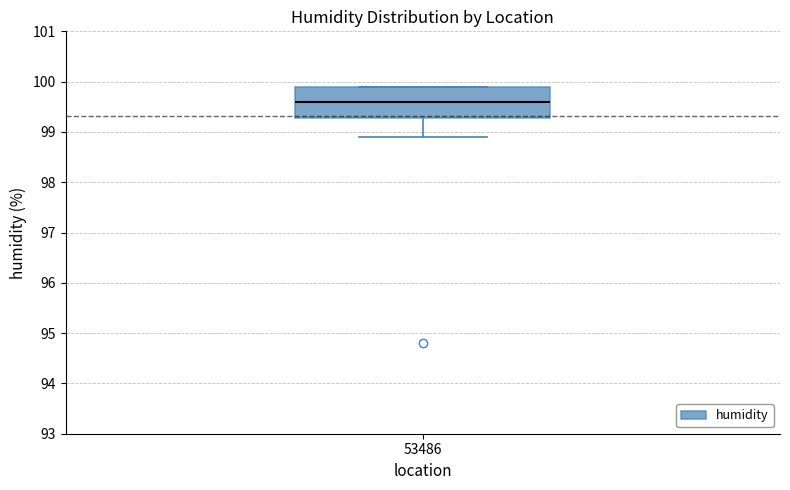

Transcribe this box plot: give where the median line is, the range the box spans, and where the two whiskers end, as read against the y-axis. The values are not printed on the chart, so give them approximately, as read against the axis.

median 99.6, box 99.3 to 99.9, whiskers 98.9 to 99.9